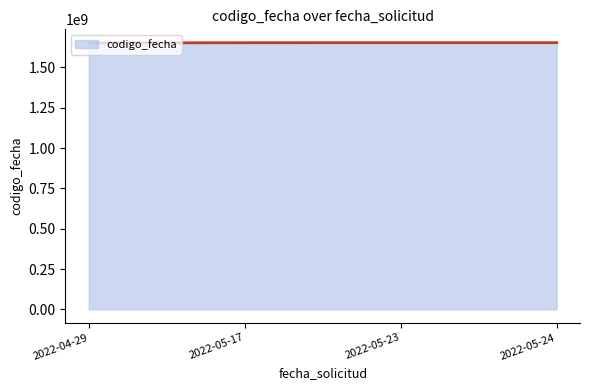

Is it true that the value at 2022-05-24 is 1653383384?

True